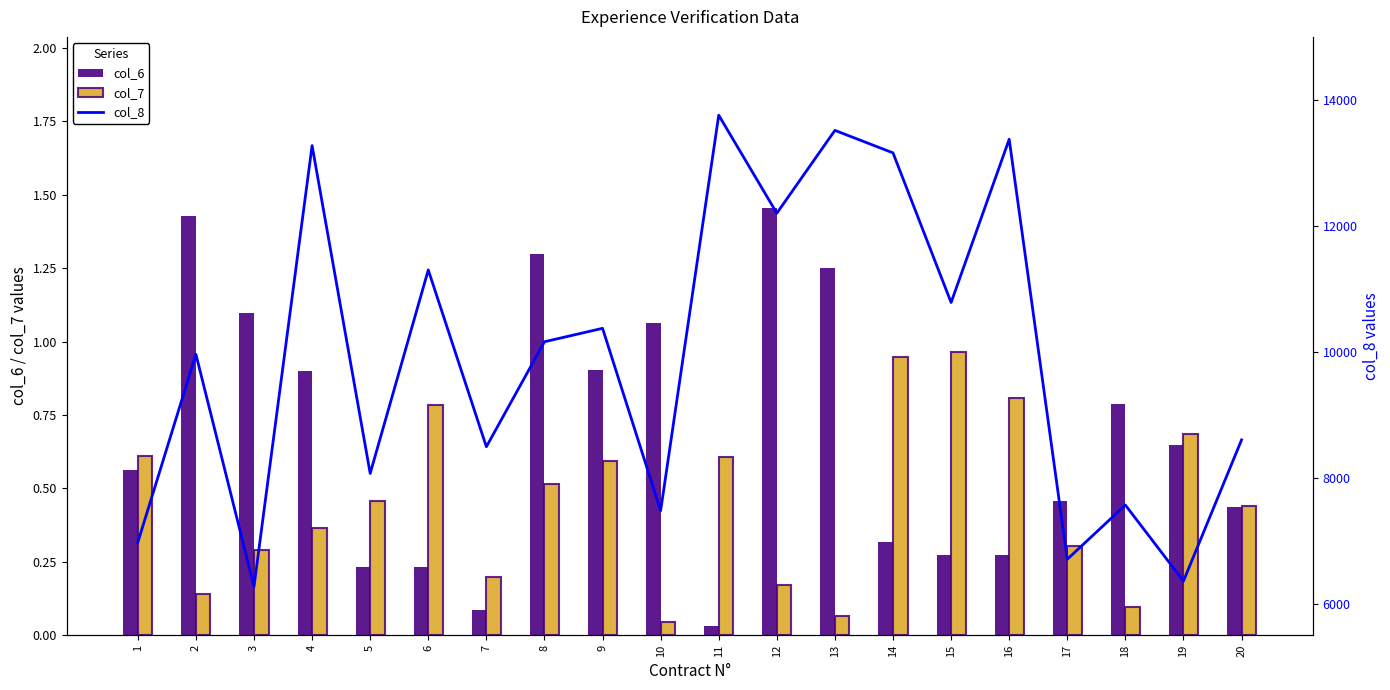

Is it true that col_8 equals 13274.6 at 4?

True